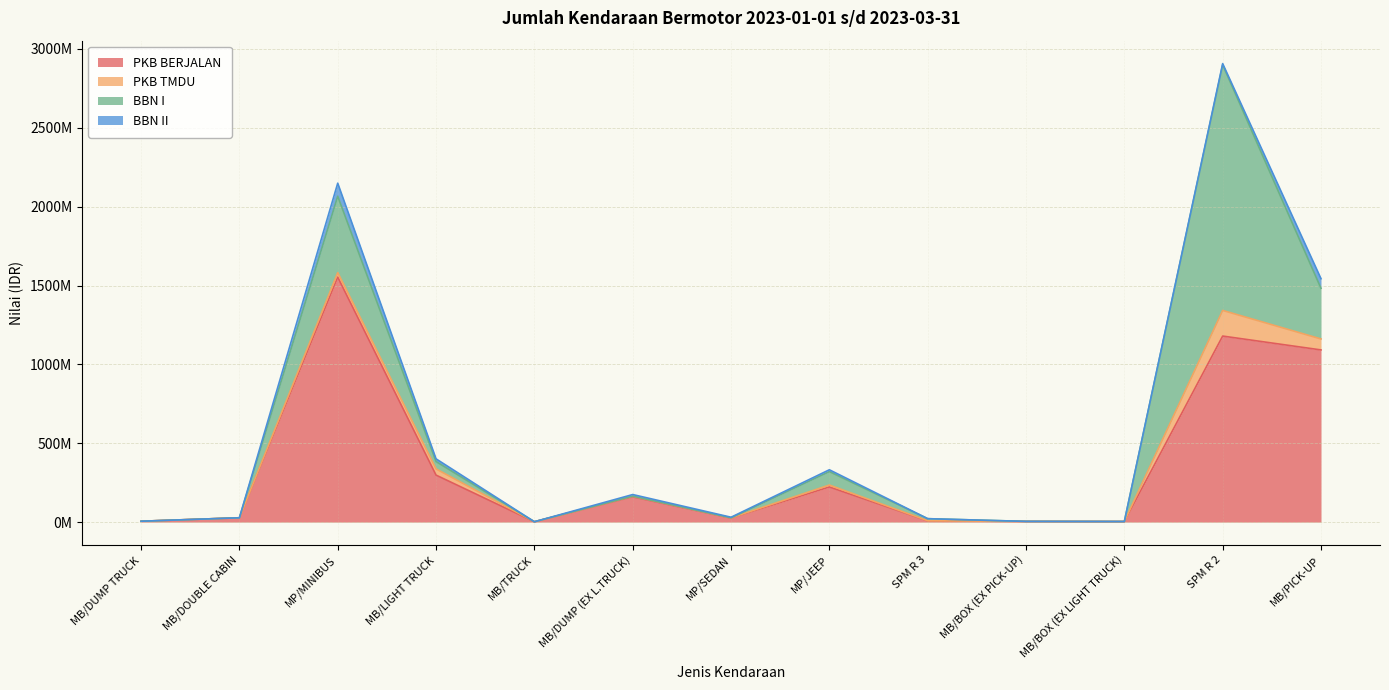

Which series ends up on top after the final intersection of PKB BERJALAN and BBN I?

PKB BERJALAN